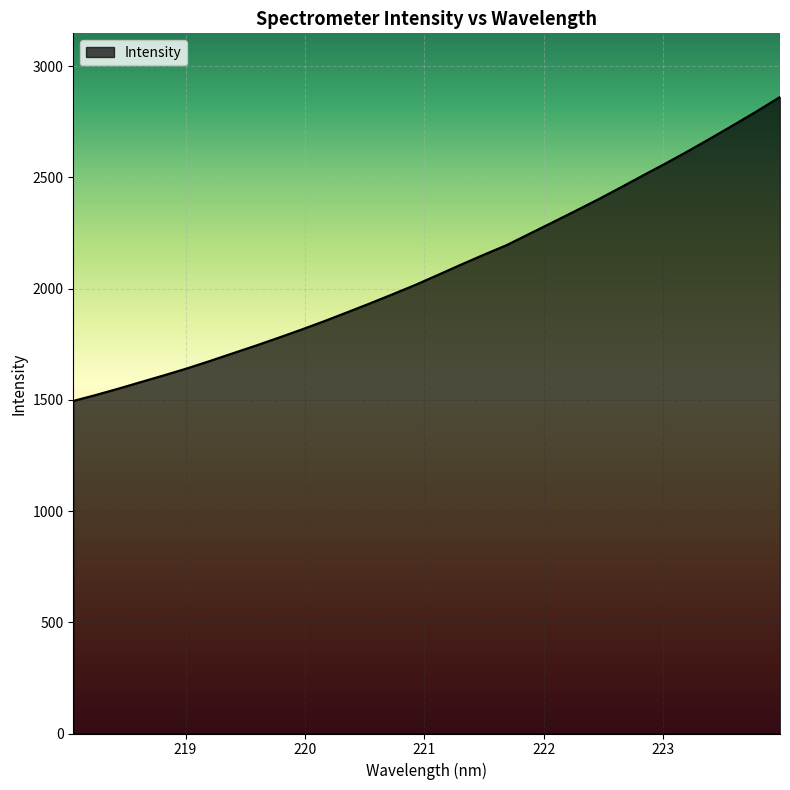

What is the difference between the maximum and minimum values?

1366.5